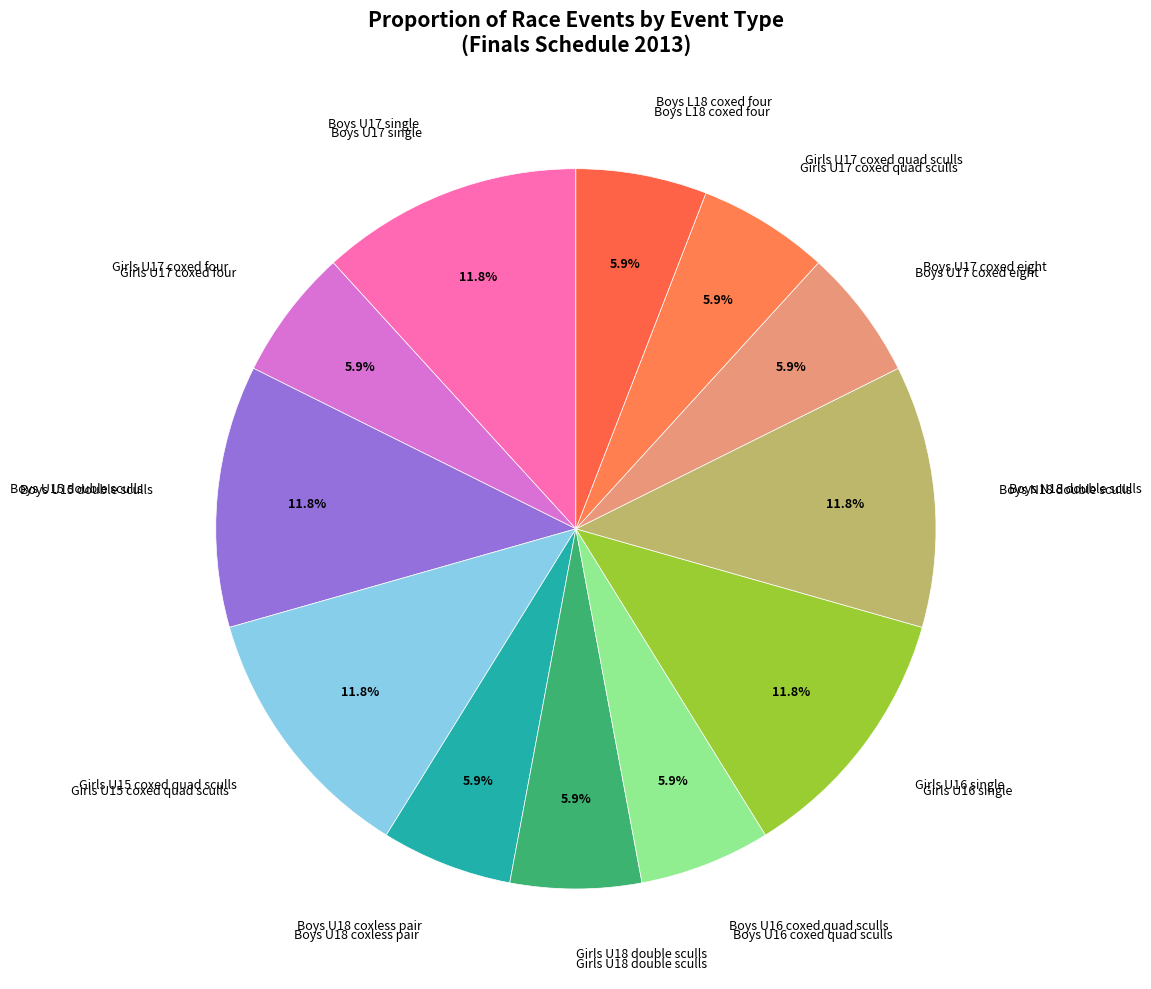

True or false: Boys U17 single accounts for 26% of the total.

False